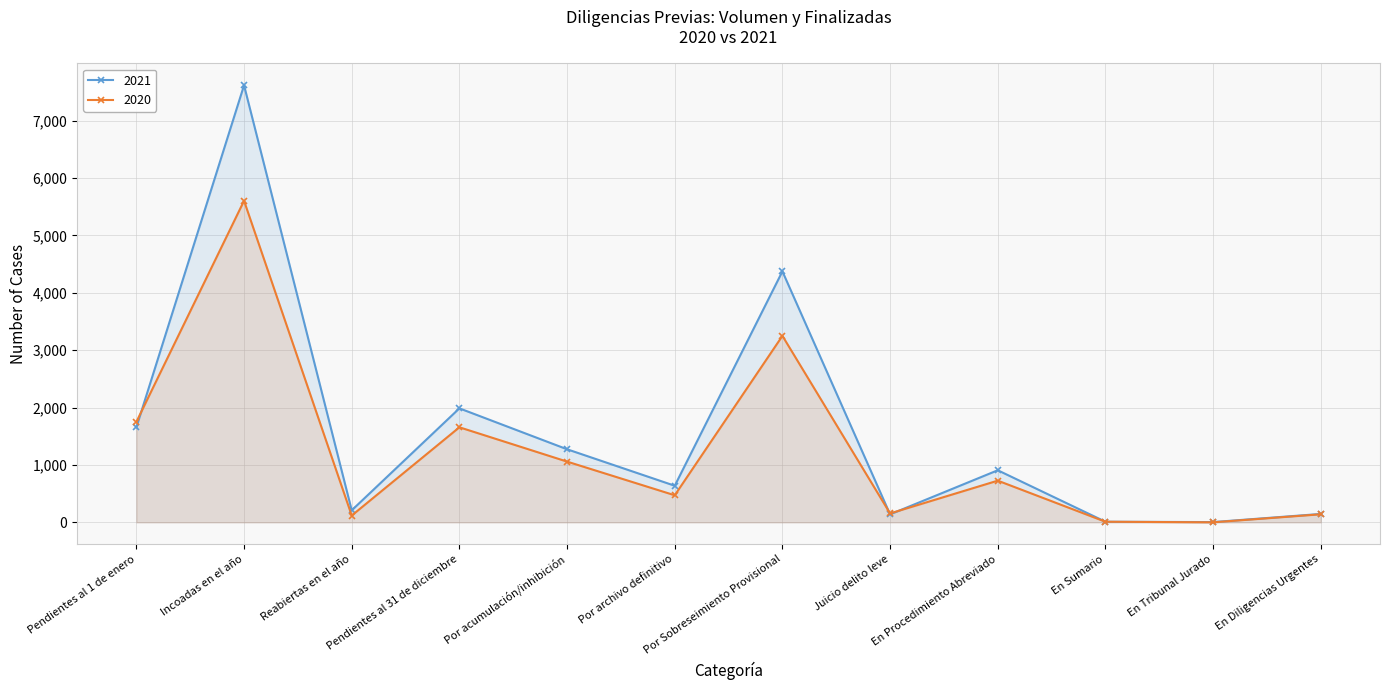

Reading left to right, list all the values displayed in this chart.

2021: 1657	7617	210	1987	1274	638	4374	140	908	11	5	147
2020: 1751	5604	119	1657	1059	472	3250	156	727	11	1	141